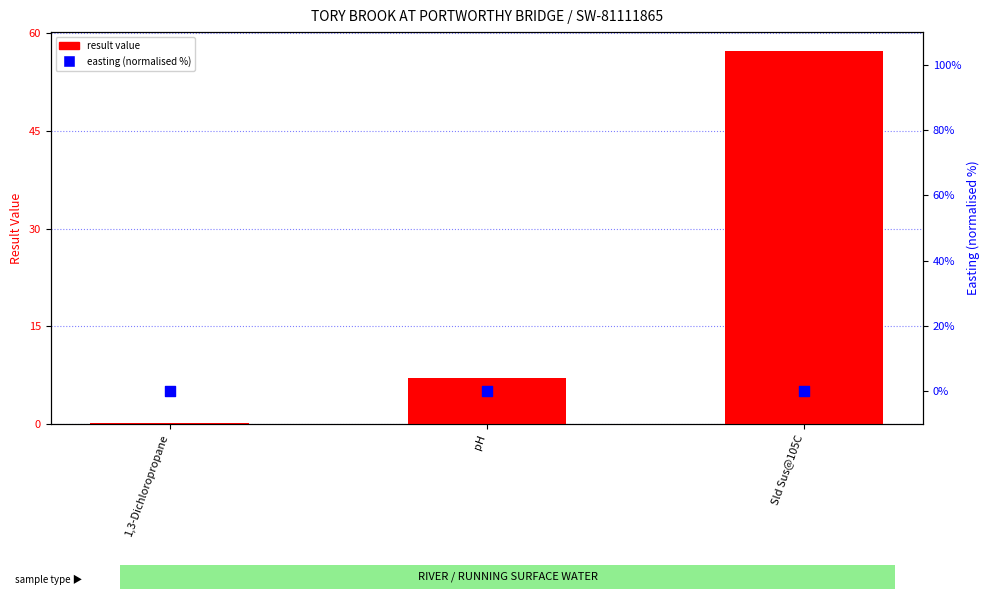

Which series contains the lowest Y value?

easting (normalised %)